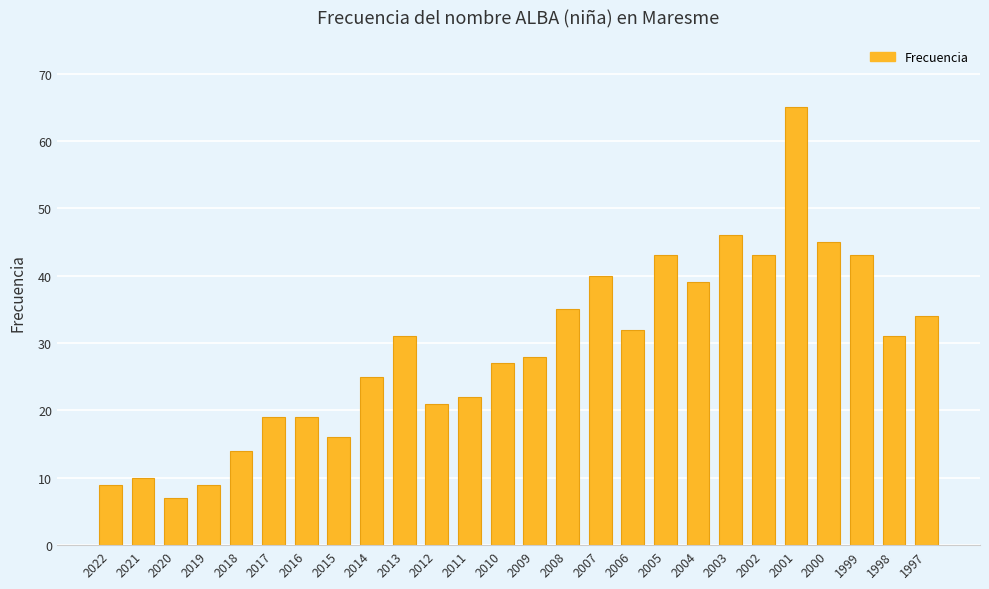

Reading right to left, what are all the values shown in this chart?

1997=34	1998=31	1999=43	2000=45	2001=65	2002=43	2003=46	2004=39	2005=43	2006=32	2007=40	2008=35	2009=28	2010=27	2011=22	2012=21	2013=31	2014=25	2015=16	2016=19	2017=19	2018=14	2019=9	2020=7	2021=10	2022=9